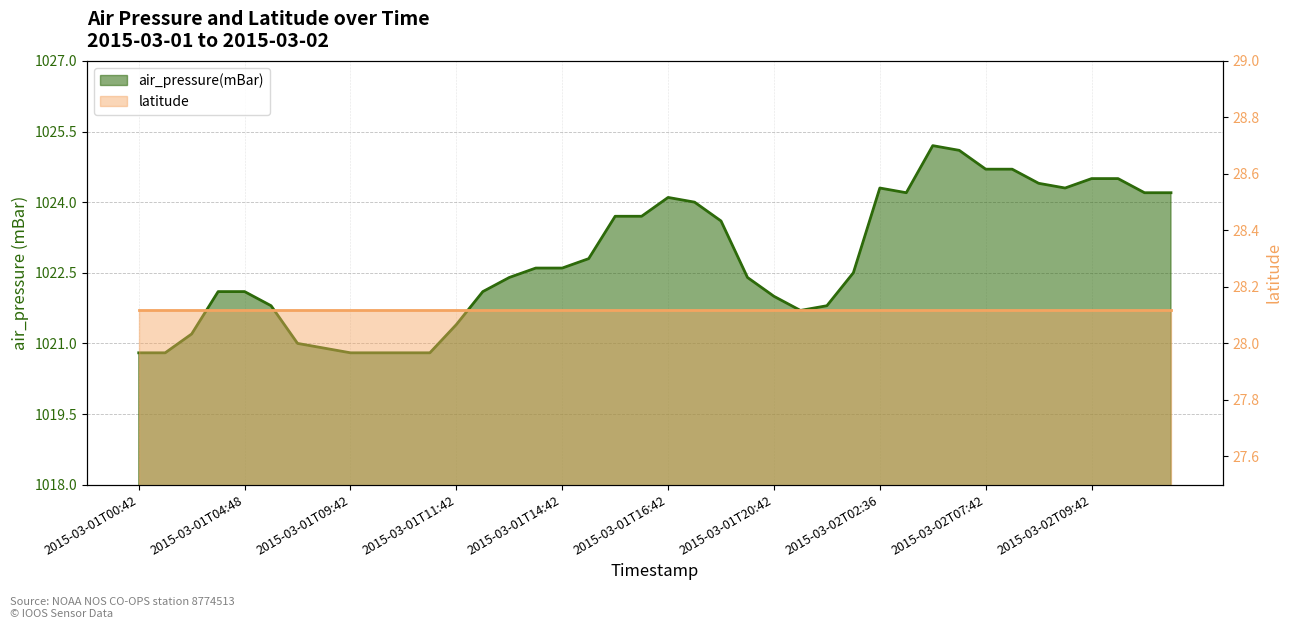

What is the label of the 19th point from the left?

2015-03-01T15:42